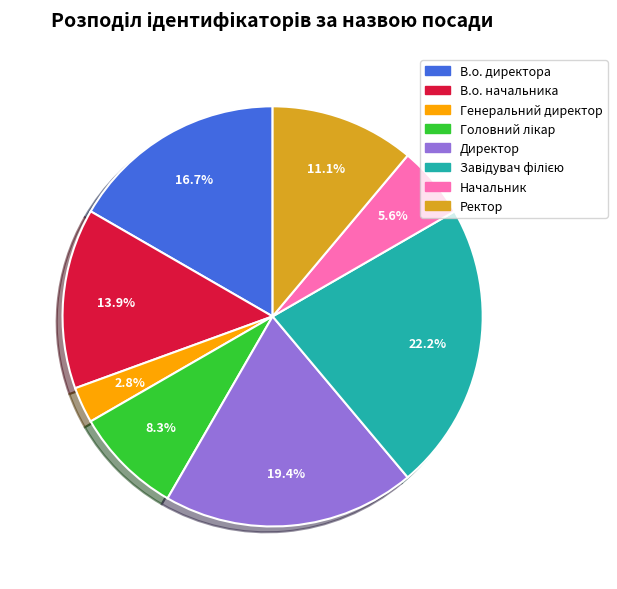

Which category has the smallest portion of the pie?

Генеральний директор